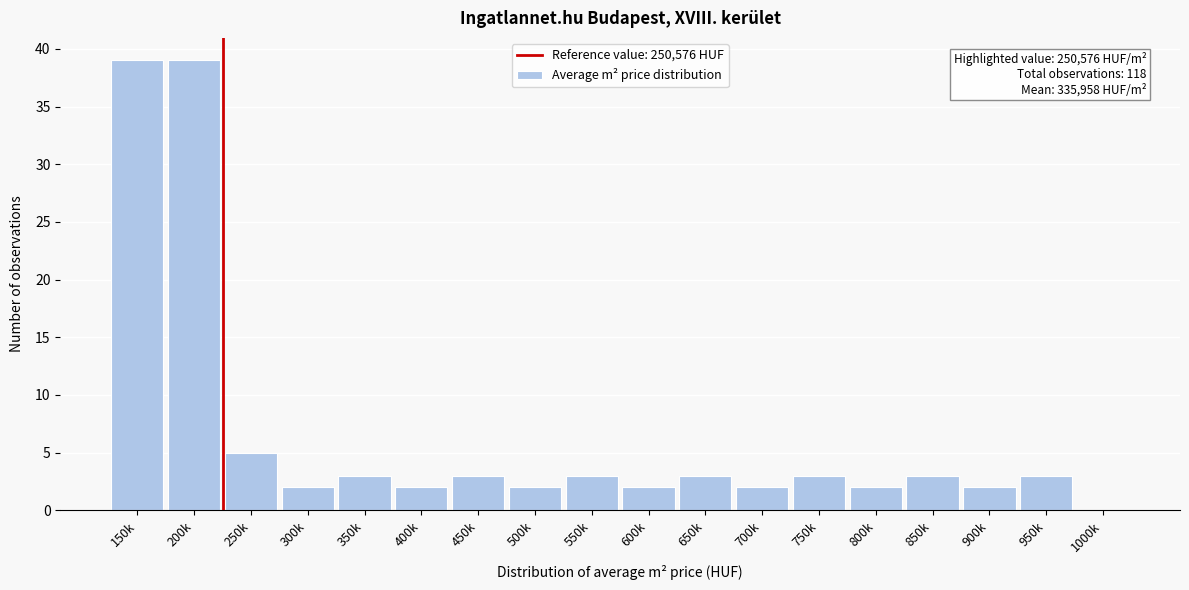

Reading left to right, list all the values displayed in this chart.

150k=39	200k=39	250k=5	300k=2	350k=3	400k=2	450k=3	500k=2	550k=3	600k=2	650k=3	700k=2	750k=3	800k=2	850k=3	900k=2	950k=3	1000k=0